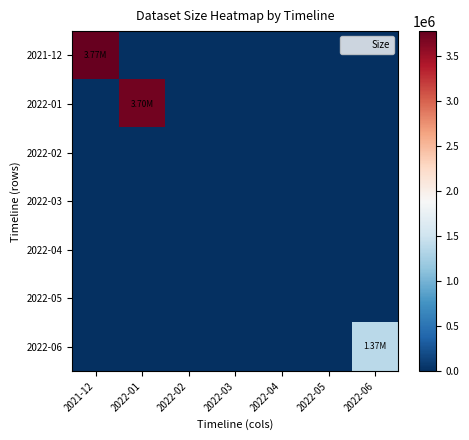

At which category is the sum across all series the highest?

2021-12